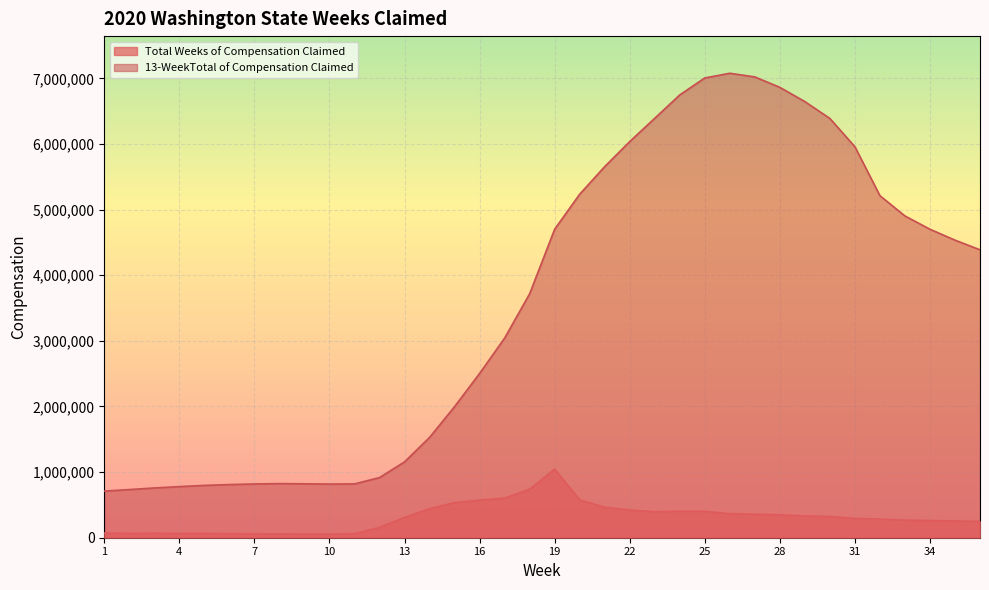

At 24, list the series in order from smallest to largest.

Total Weeks of Compensation Claimed, 13-WeekTotal of Compensation Claimed